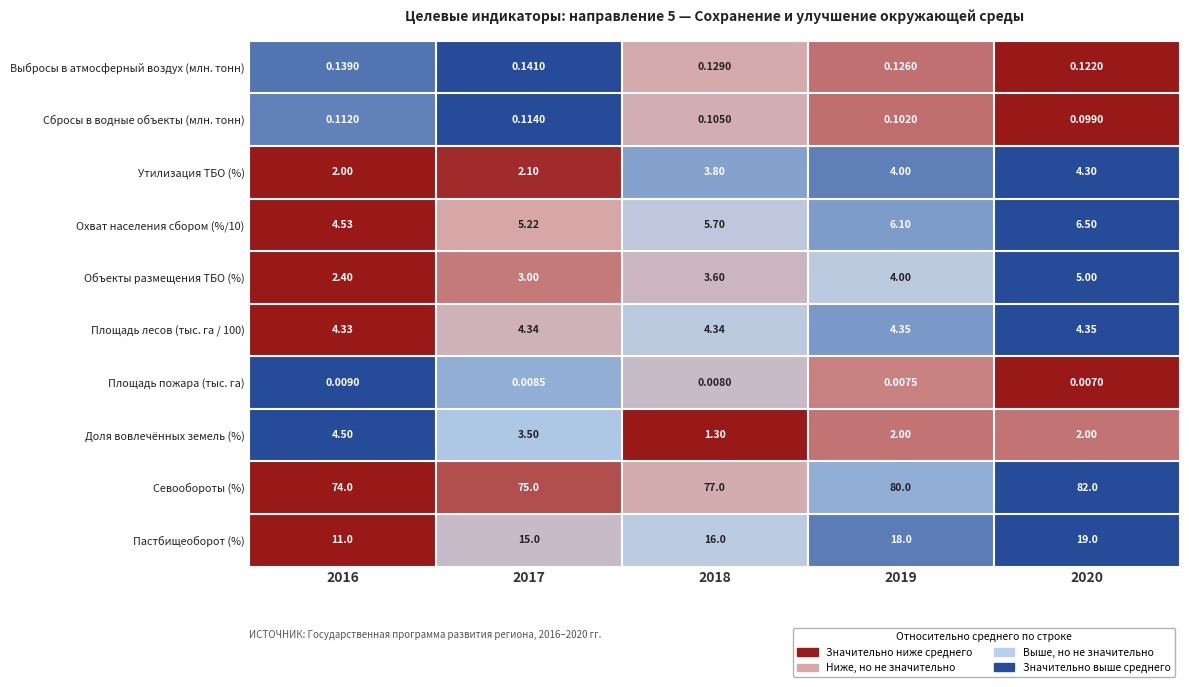

Between 2018 and 2019, which series saw the biggest shift?

Севообороты (%)